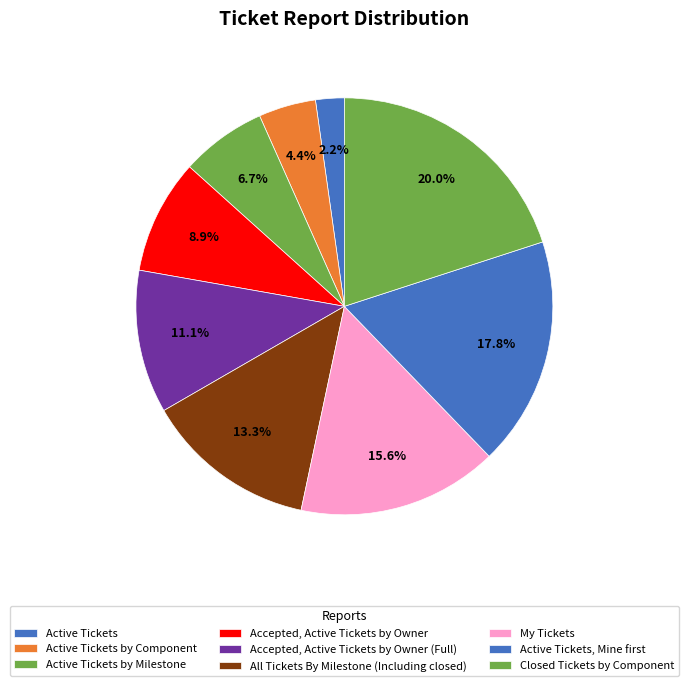

How many segments does this pie chart have?

9